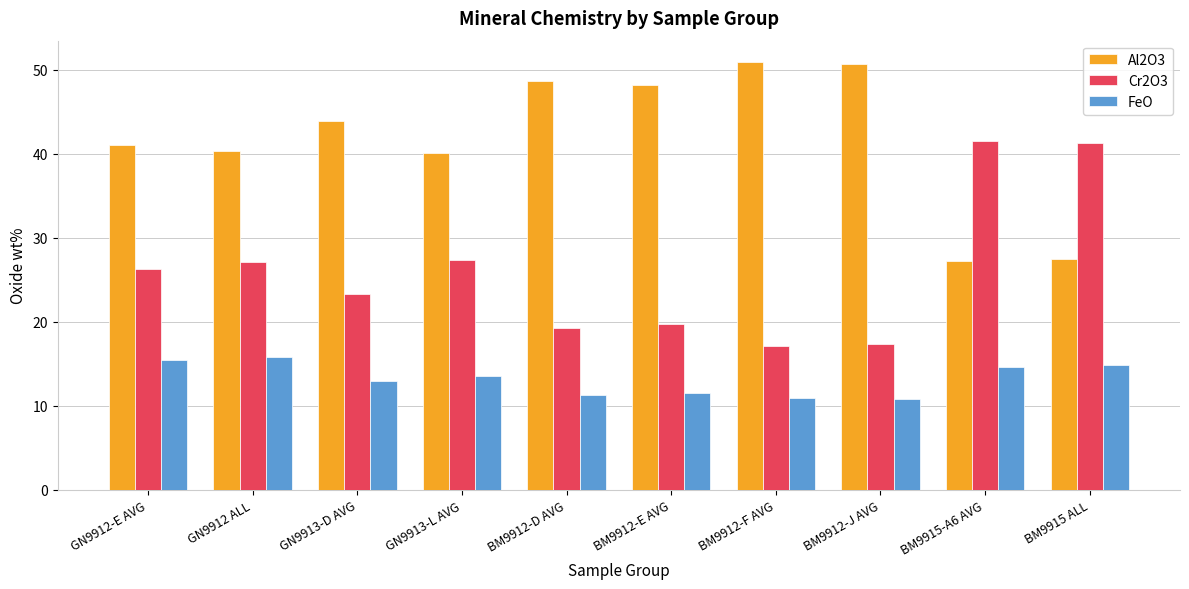

What is the maximum value shown in the chart?

50.9